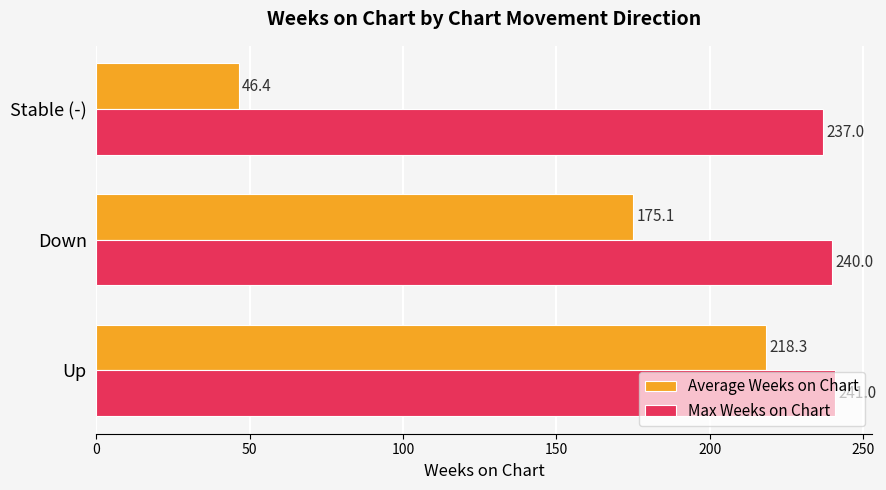

Which label corresponds to the smallest value in the chart?

Stable (-)